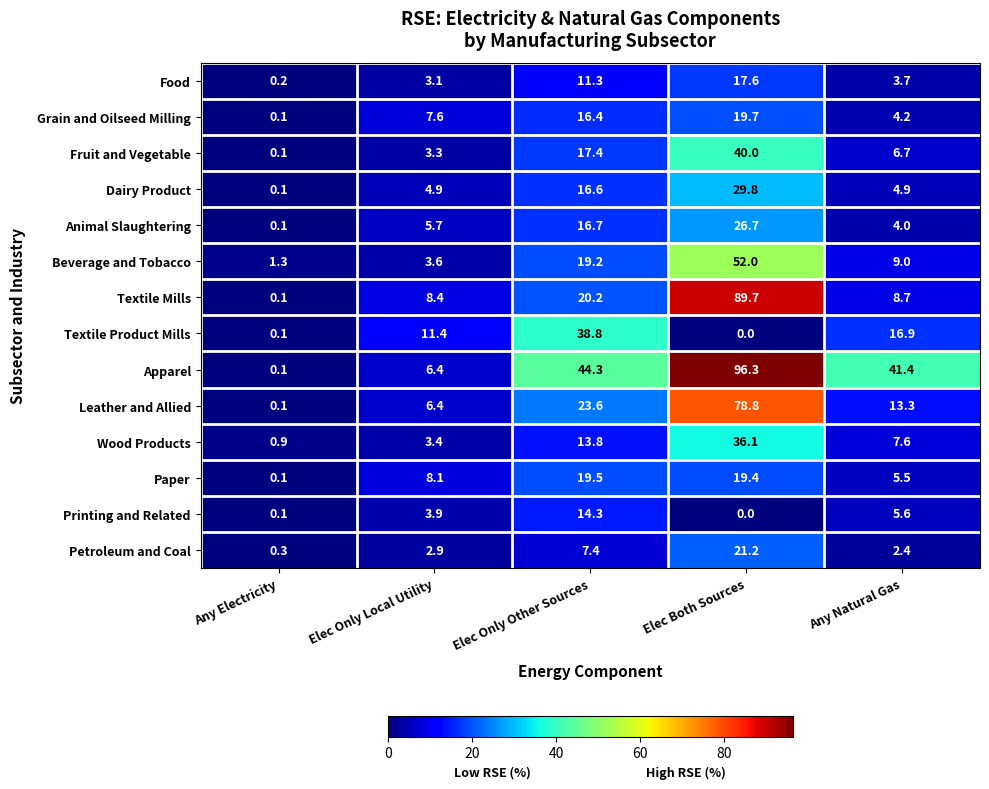

What value does the Food series have at Any Natural Gas?

3.7